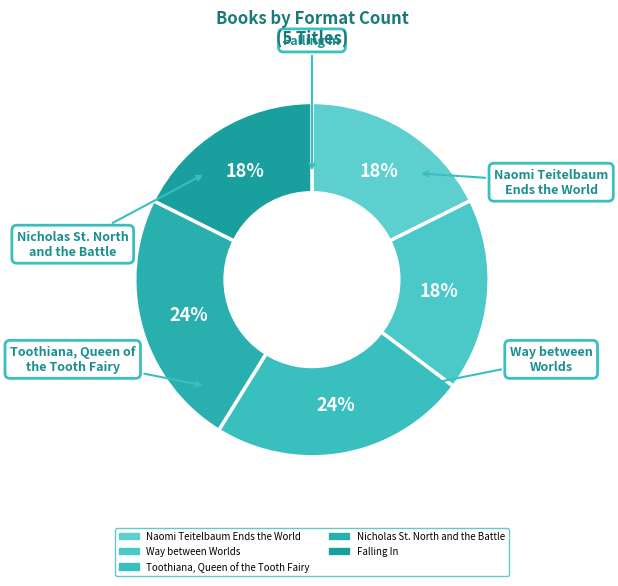

Which slice is the largest?

Toothiana, Queen of
the Tooth Fairy